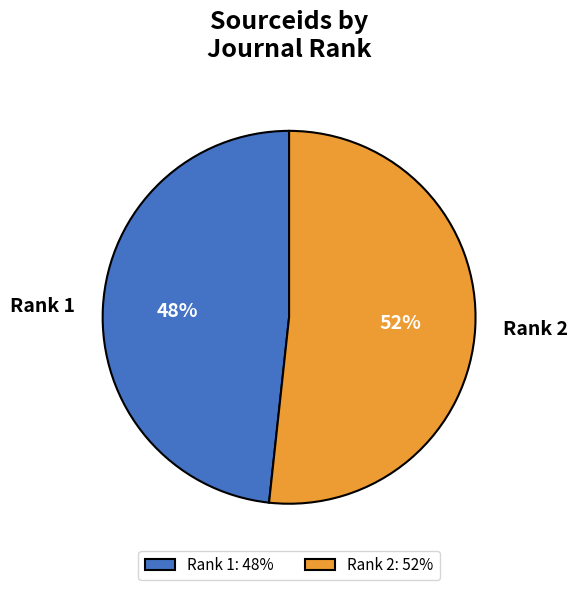

To the nearest percent, what percentage of the pie is Rank 2?

52%